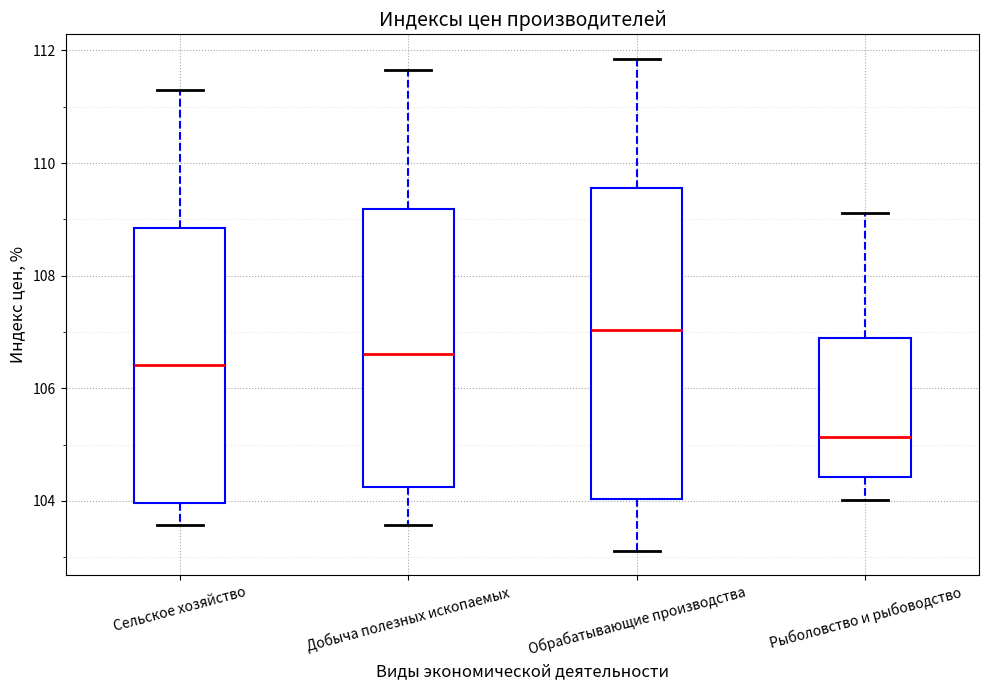

Where is the upper edge of the box for Рыболовство и рыбоводство on the y-axis? The values are not printed on the chart, so give them approximately, as read against the axis.

106.8